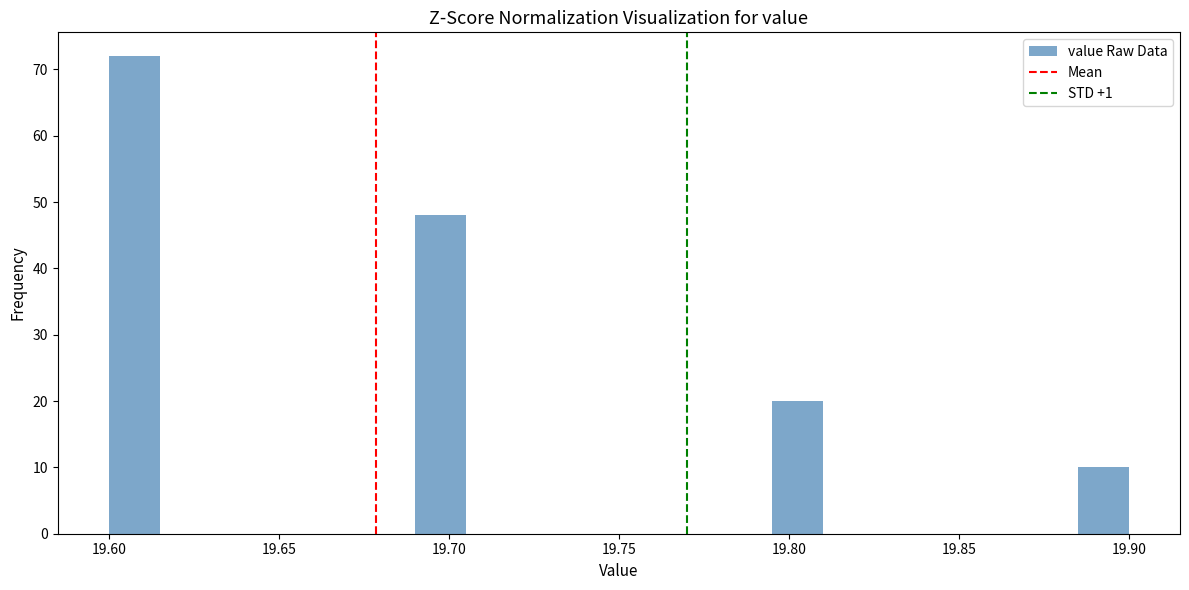

Around what value on the x-axis is the tallest bar? Give the approximate position of its centre, as read against the axis.

19.610